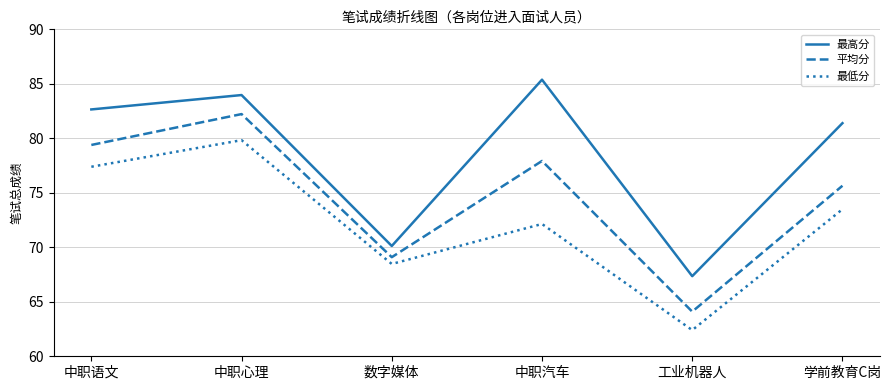

Which series has the largest total across all categories?

最高分